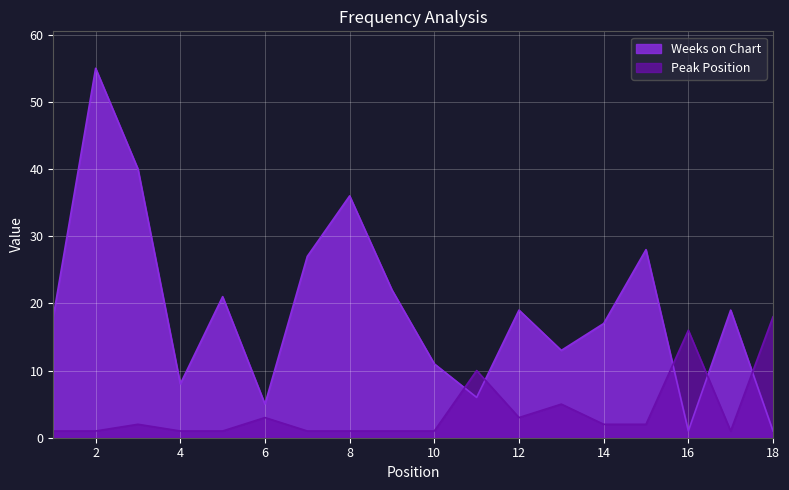

Is it true that Peak Position equals 1 at 4?

False